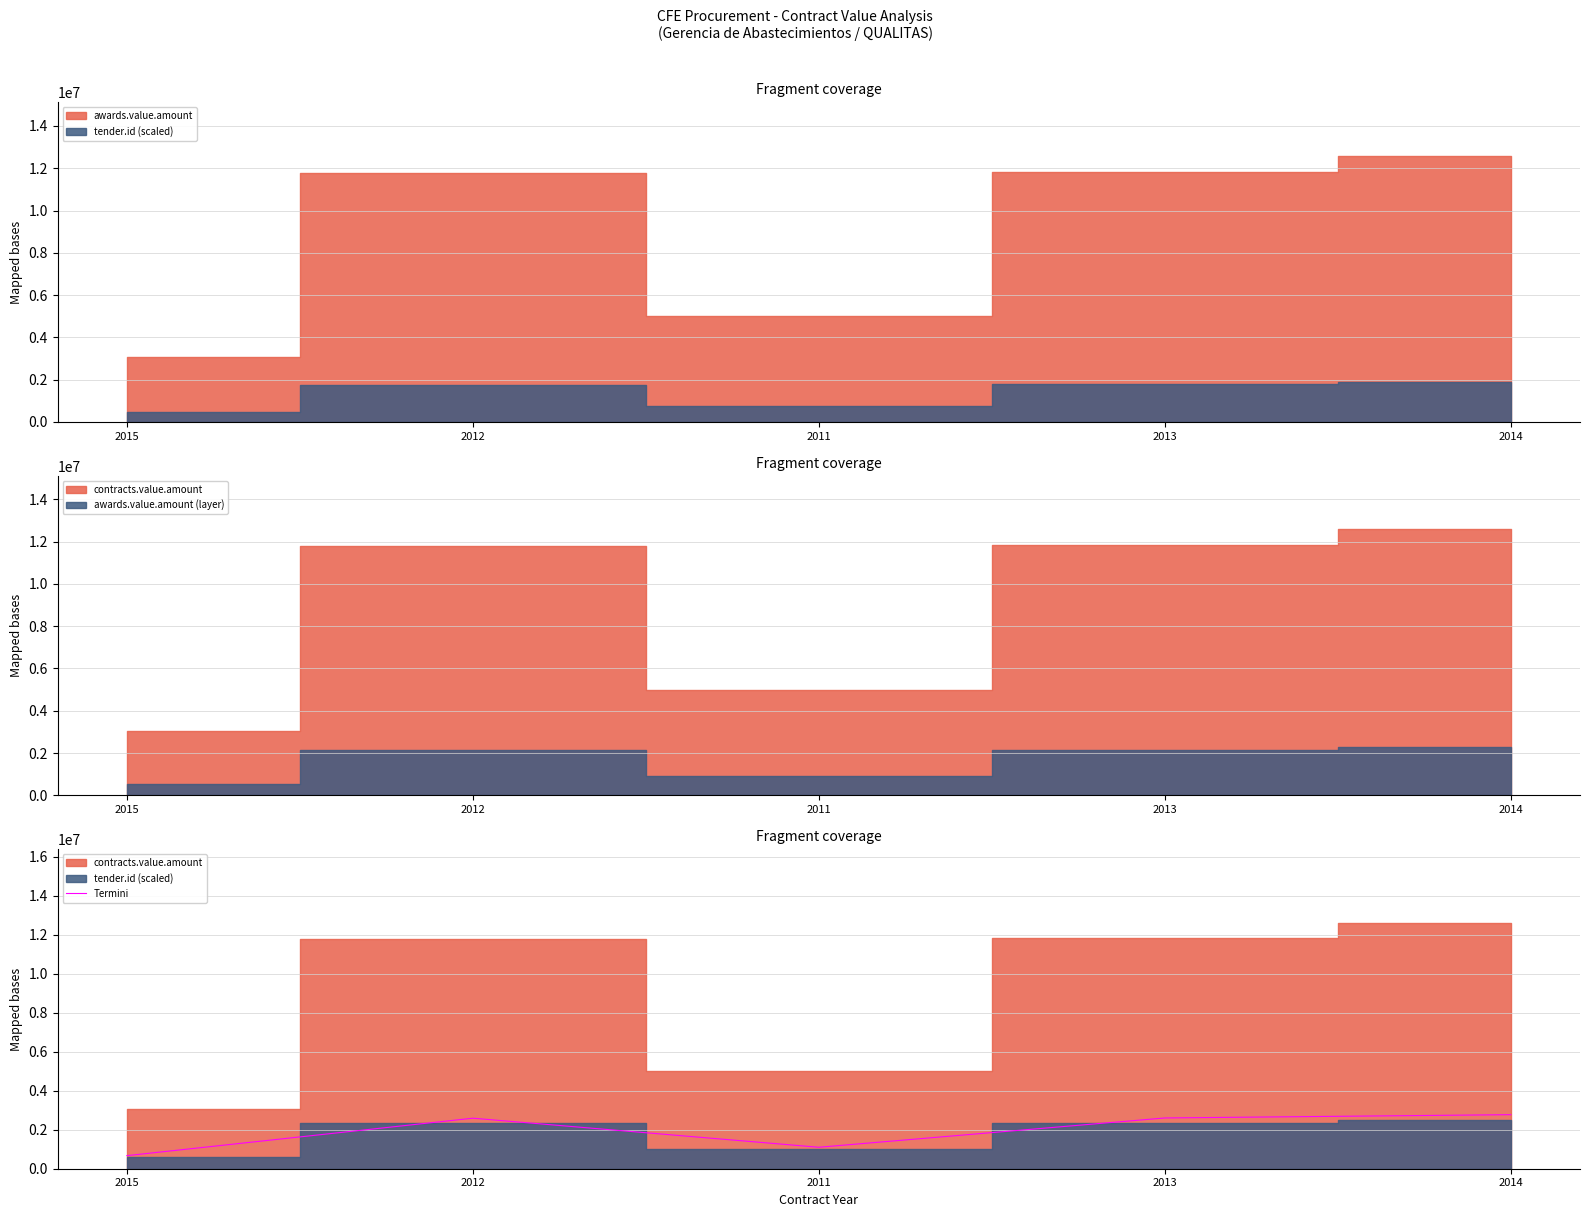

What is the average value?

1946820